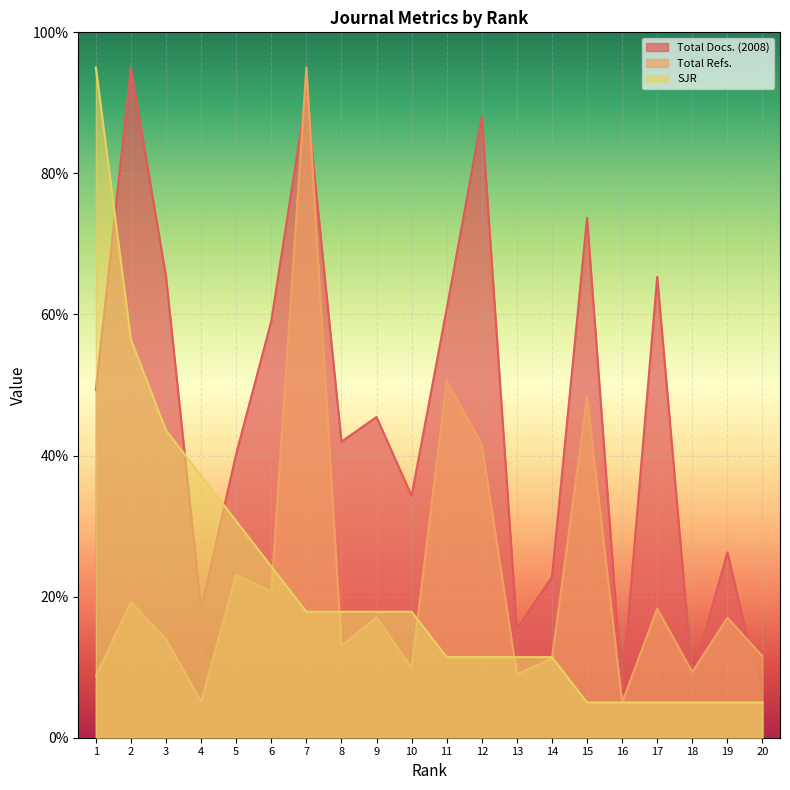

What are all the series names shown in the legend?

Total Docs. (2008), Total Refs., SJR